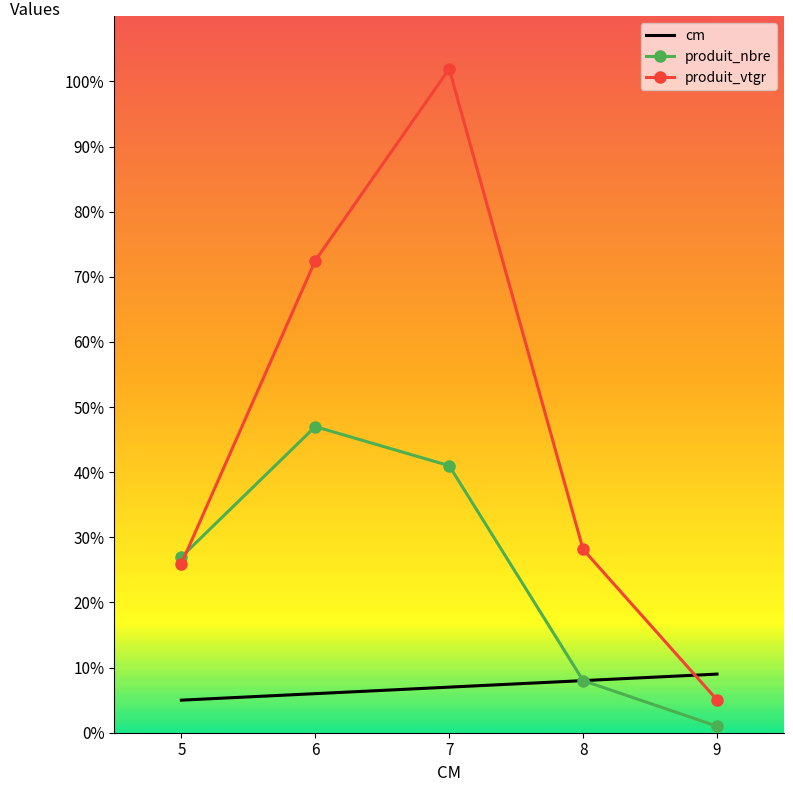

At which category is the sum across all series the highest?

7